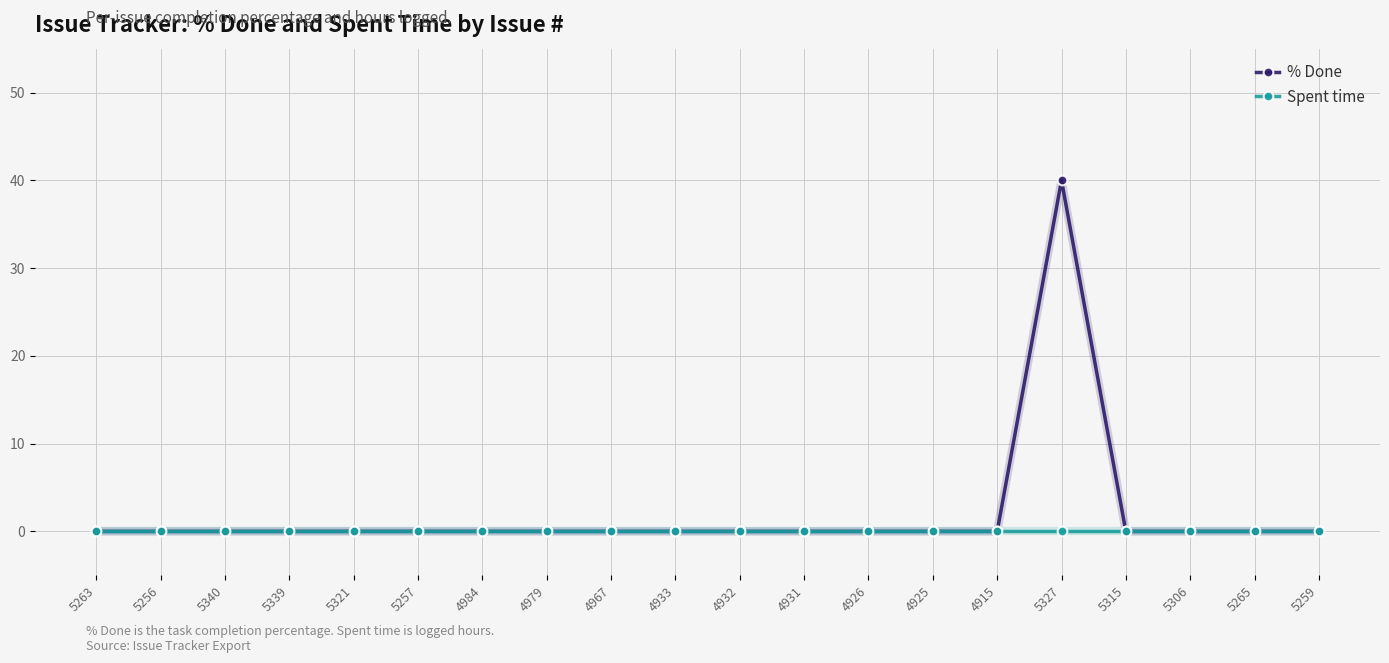

Does the chart display data point markers on the line(s)?

Yes